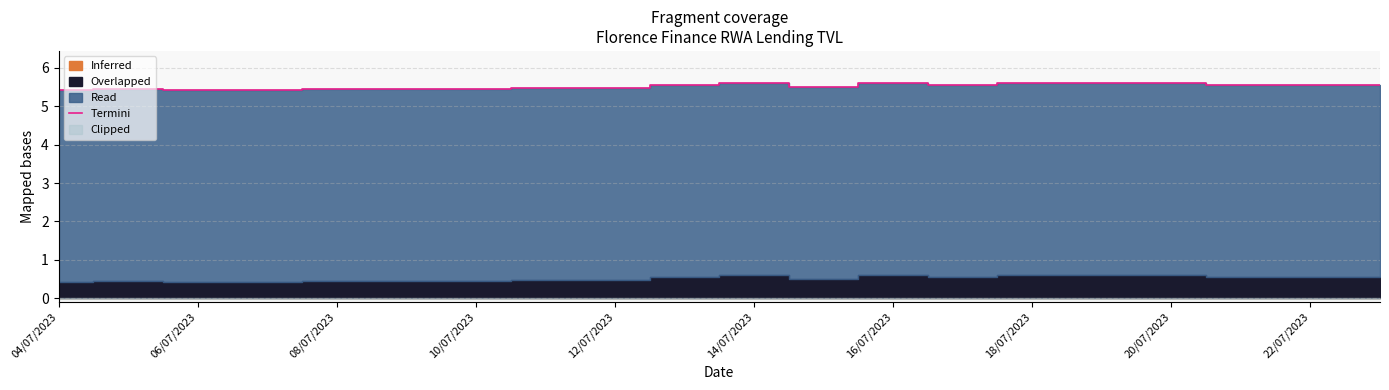

Does the chart have visible grid lines?

Yes